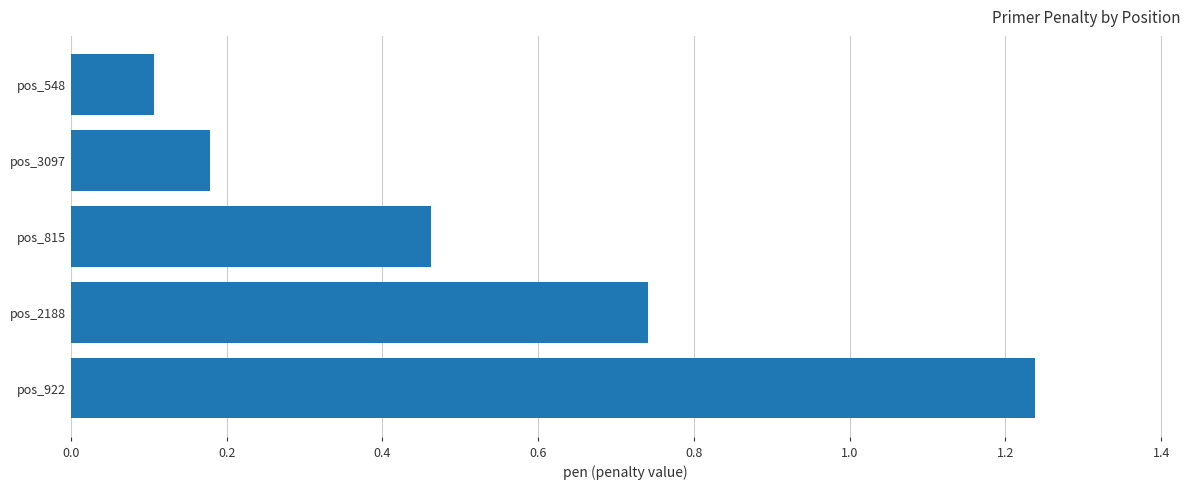

Where is the data nearest to the value 0?

pos_548